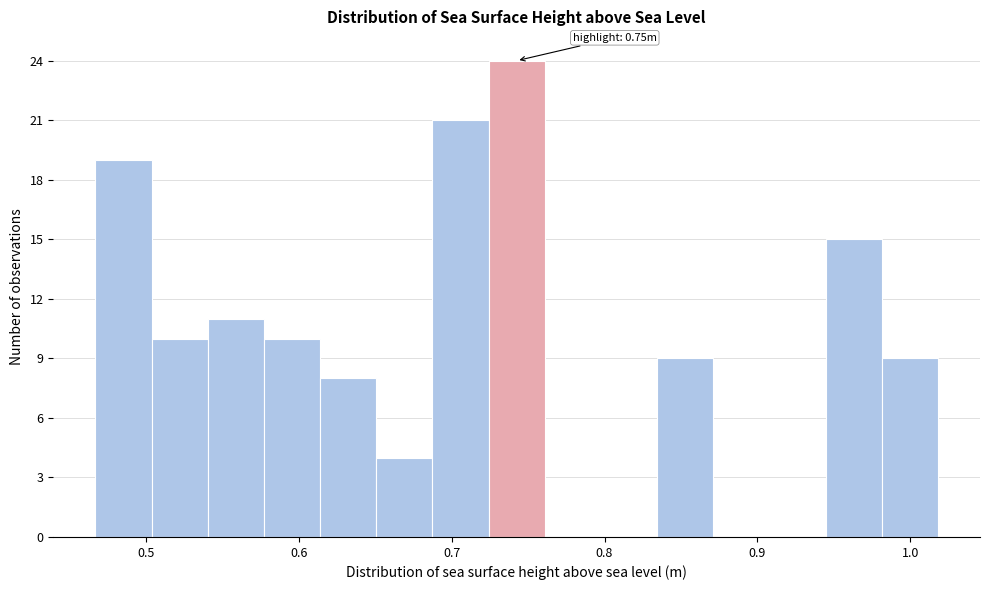

Around what value on the x-axis is the tallest bar? Give the approximate position of its centre, as read against the axis.

0.74